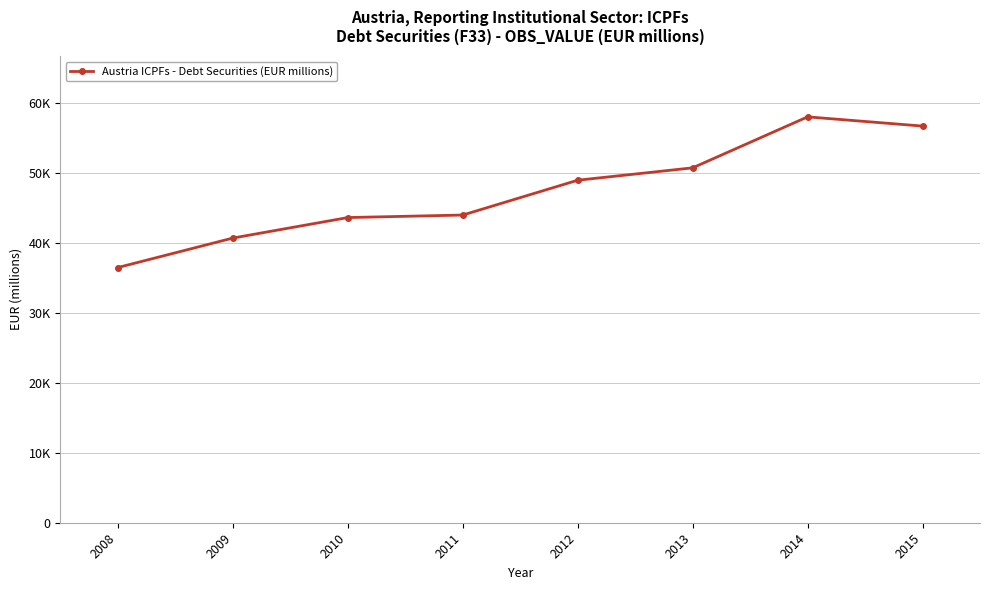

The value at 2009 is 40656. True or false?

True